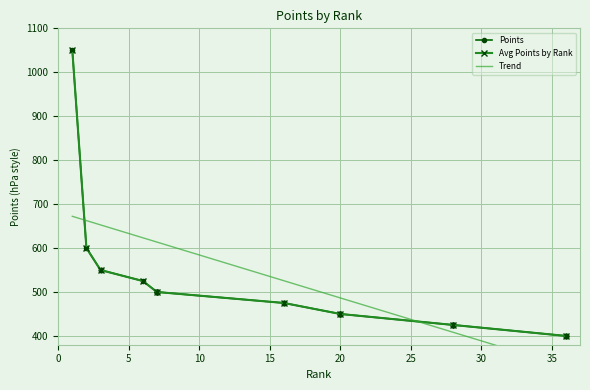

True or false: the data shows 400 at 36.

True